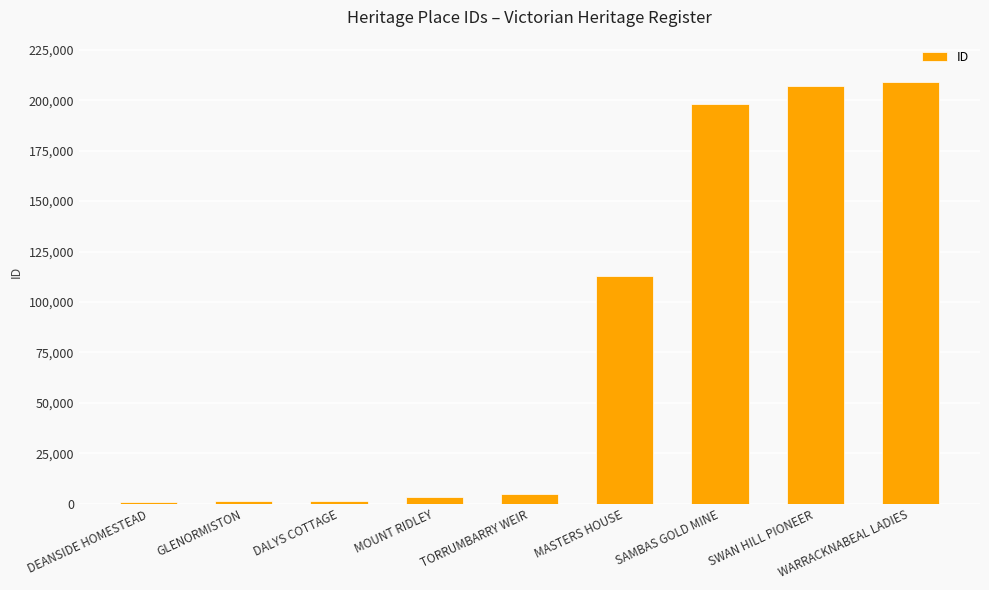

At which label is the value closest to 105096?

MASTERS HOUSE